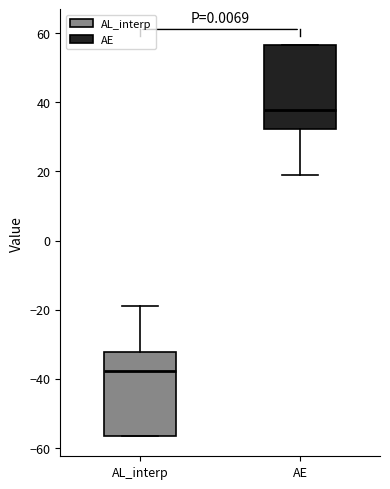

Reading left to right, transcribe this box plot: for each box, give where its median line is, the range the box spans, and where its two whiskers end, as read against the y-axis. The values are not printed on the chart, so give them approximately, as read against the axis.

AL_interp: median -38, box -56 to -32, whiskers -56 to -18
AE: median 38, box 32 to 56, whiskers 18 to 56